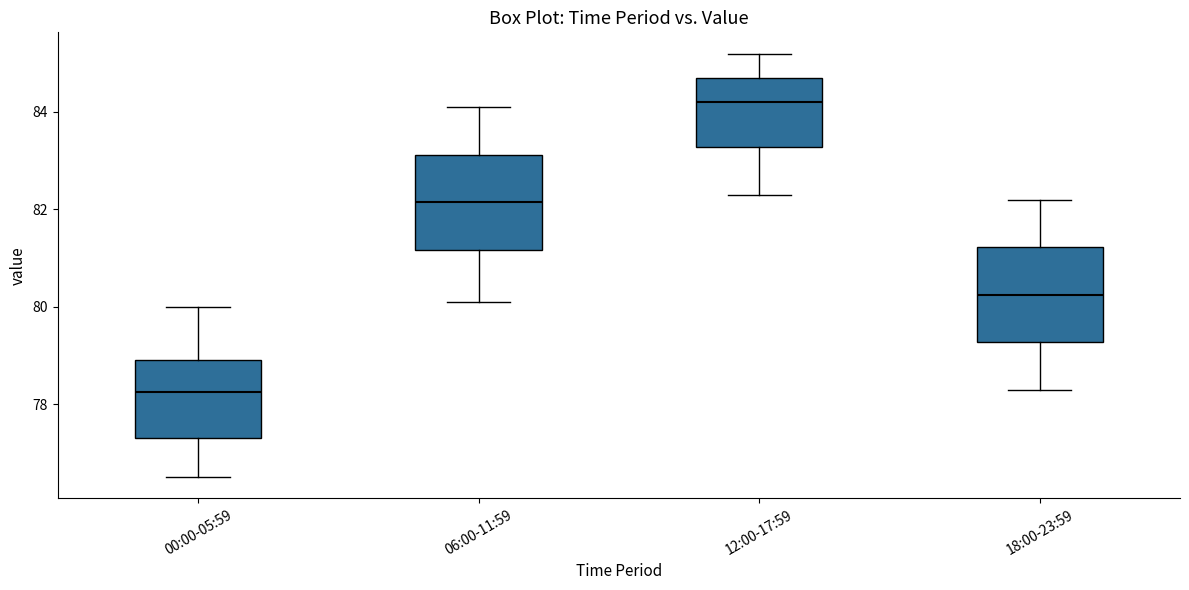

Reading left to right, read every box against the y-axis: the position of its median line, the range the box covers, and the ends of its whiskers. The values are not printed on the chart, so give them approximately, as read against the axis.

00:00-05:59: median 78.2, box 77.4 to 79.0, whiskers 76.6 to 80.0
06:00-11:59: median 82.2, box 81.2 to 83.2, whiskers 80.2 to 84.2
12:00-17:59: median 84.2, box 83.2 to 84.8, whiskers 82.4 to 85.2
18:00-23:59: median 80.2, box 79.2 to 81.2, whiskers 78.4 to 82.2